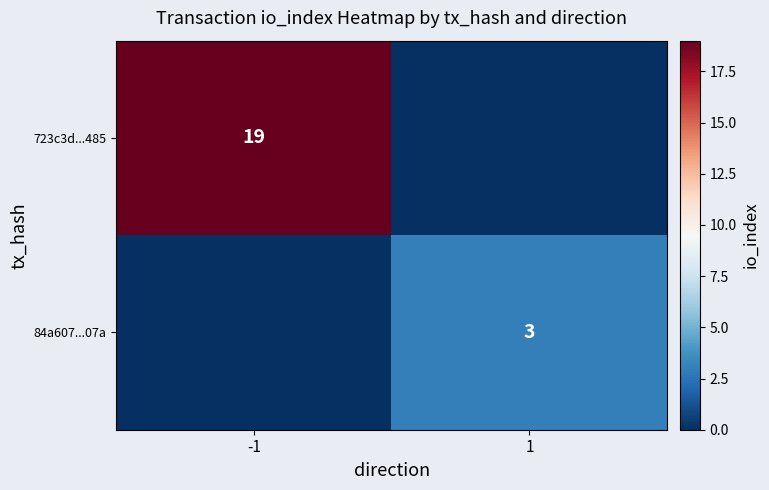

True or false: 723c3d...485 has a value of 19 at -1.

True